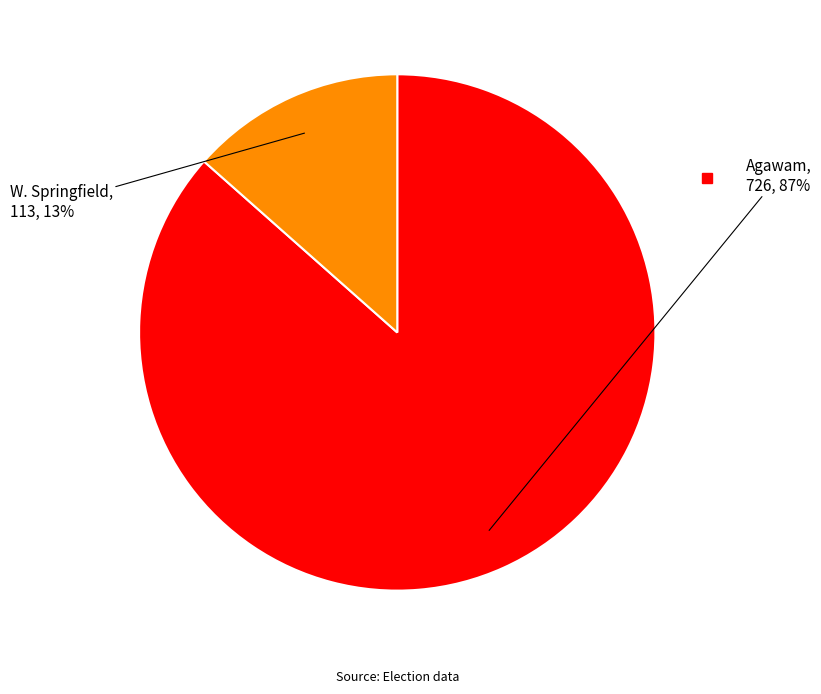

Does any single category account for the majority?

Yes